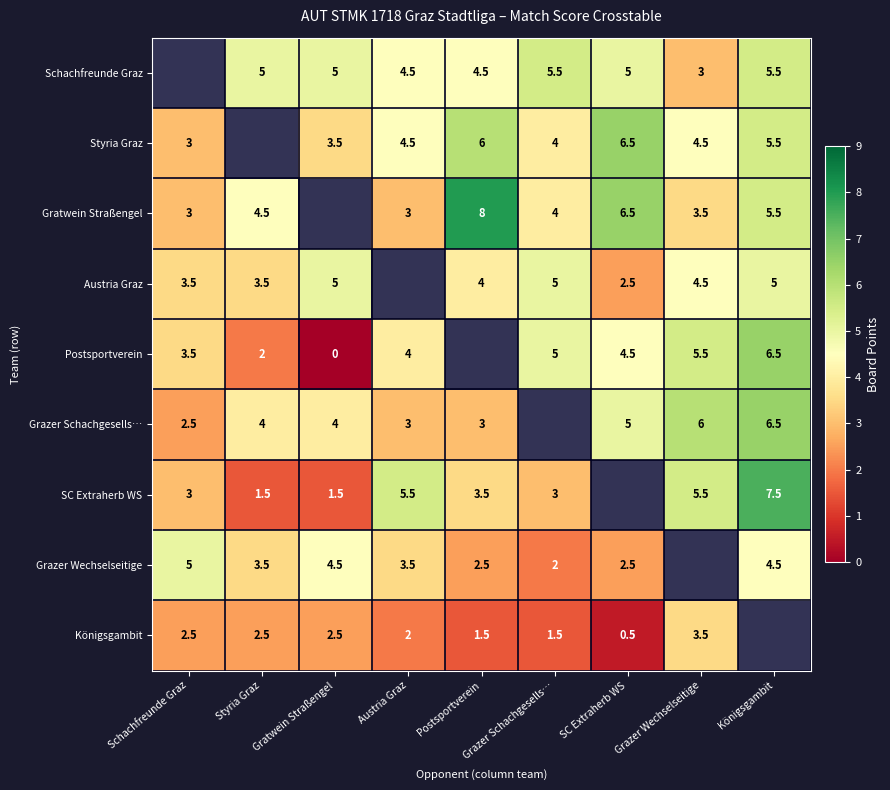

The Schachfreunde Graz series shows 5.5 at Königsgambit. True or false?

True